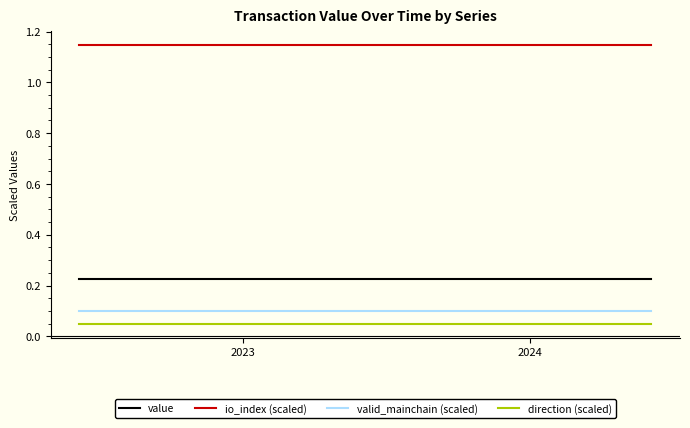

True or false: io_index (scaled) and valid_mainchain (scaled) intersect in this chart.

False